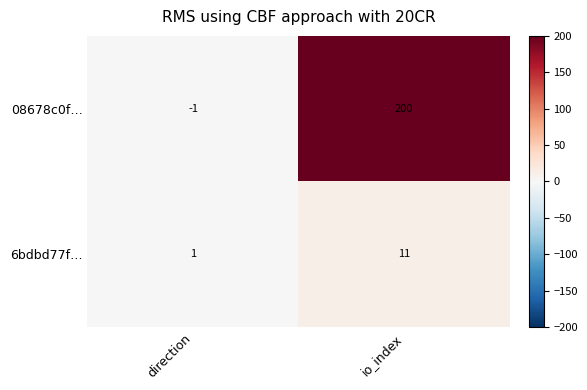

At which category is the sum across all series the highest?

io_index